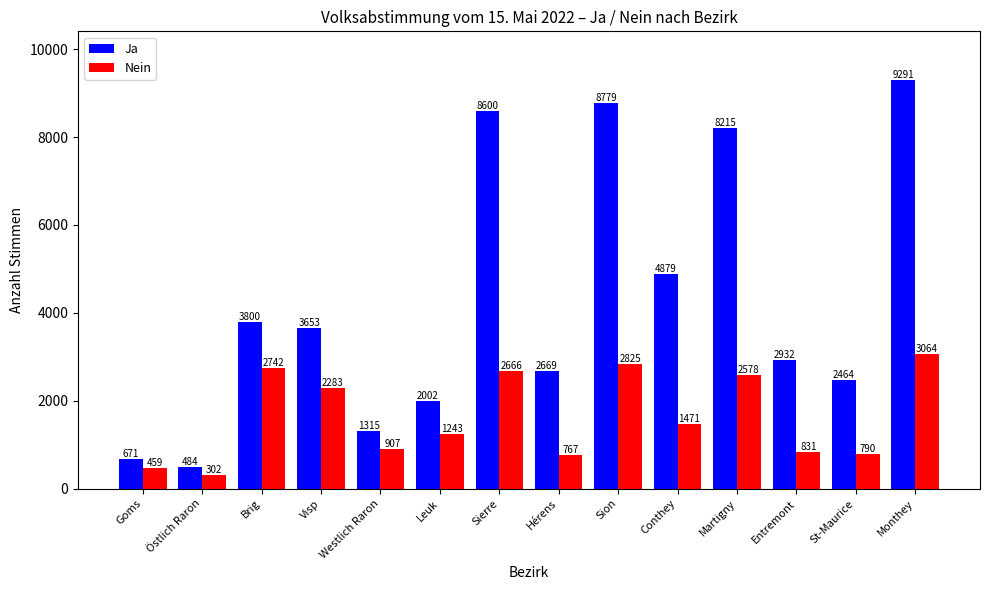

What is the difference between the Nein values at Östlich Raron and Conthey?

1169